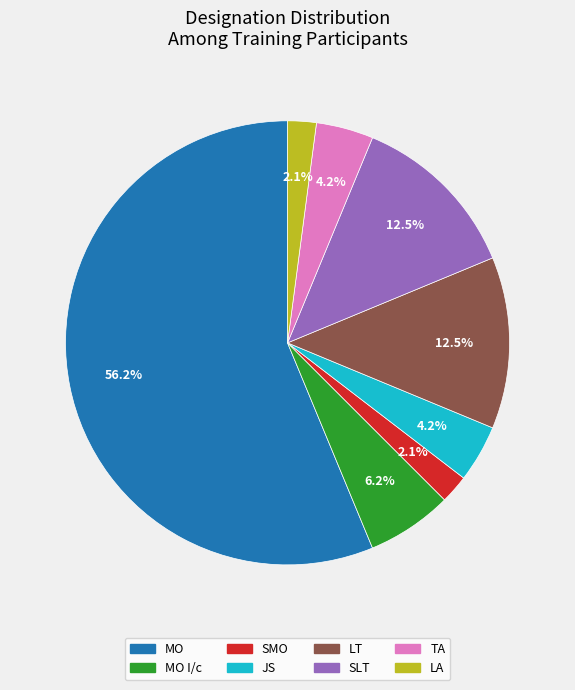

Is there any slice that represents more than half of the pie?

Yes